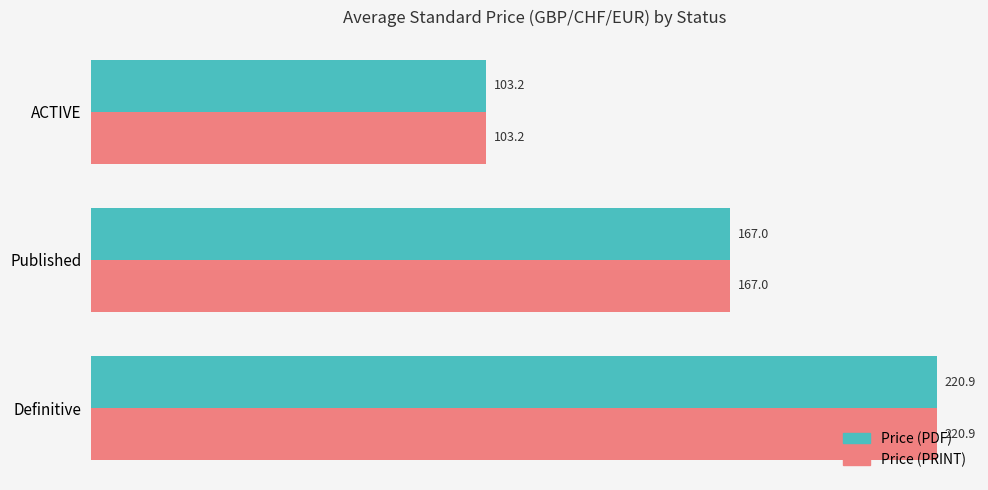

How many data points in Price (PDF) are less than 167?

1